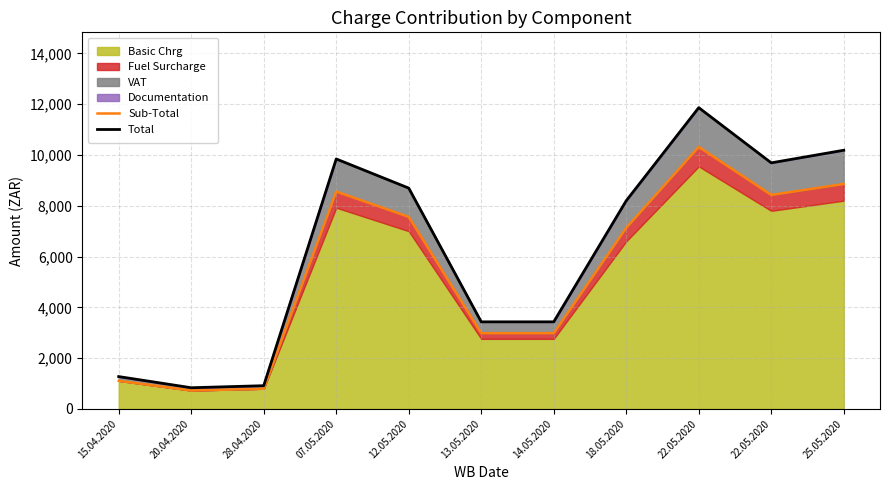

True or false: Total has a value of 1273.0 at 15.04.2020.

True